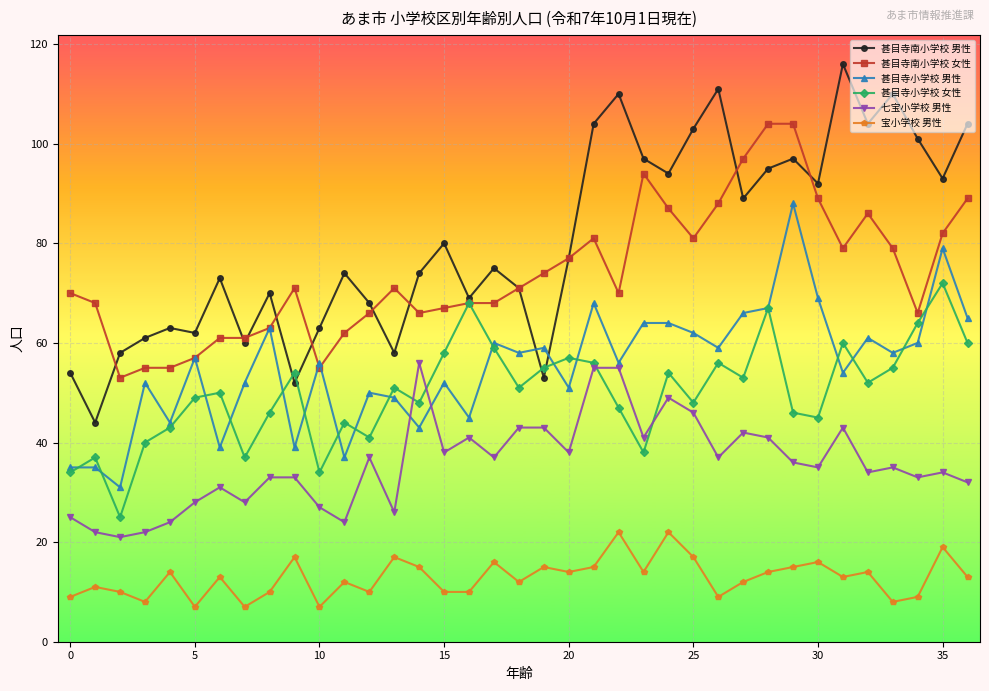

List the series in order of their peak value, lowest first.

宝小学校 男性, 七宝小学校 男性, 甚目寺小学校 女性, 甚目寺小学校 男性, 甚目寺南小学校 女性, 甚目寺南小学校 男性